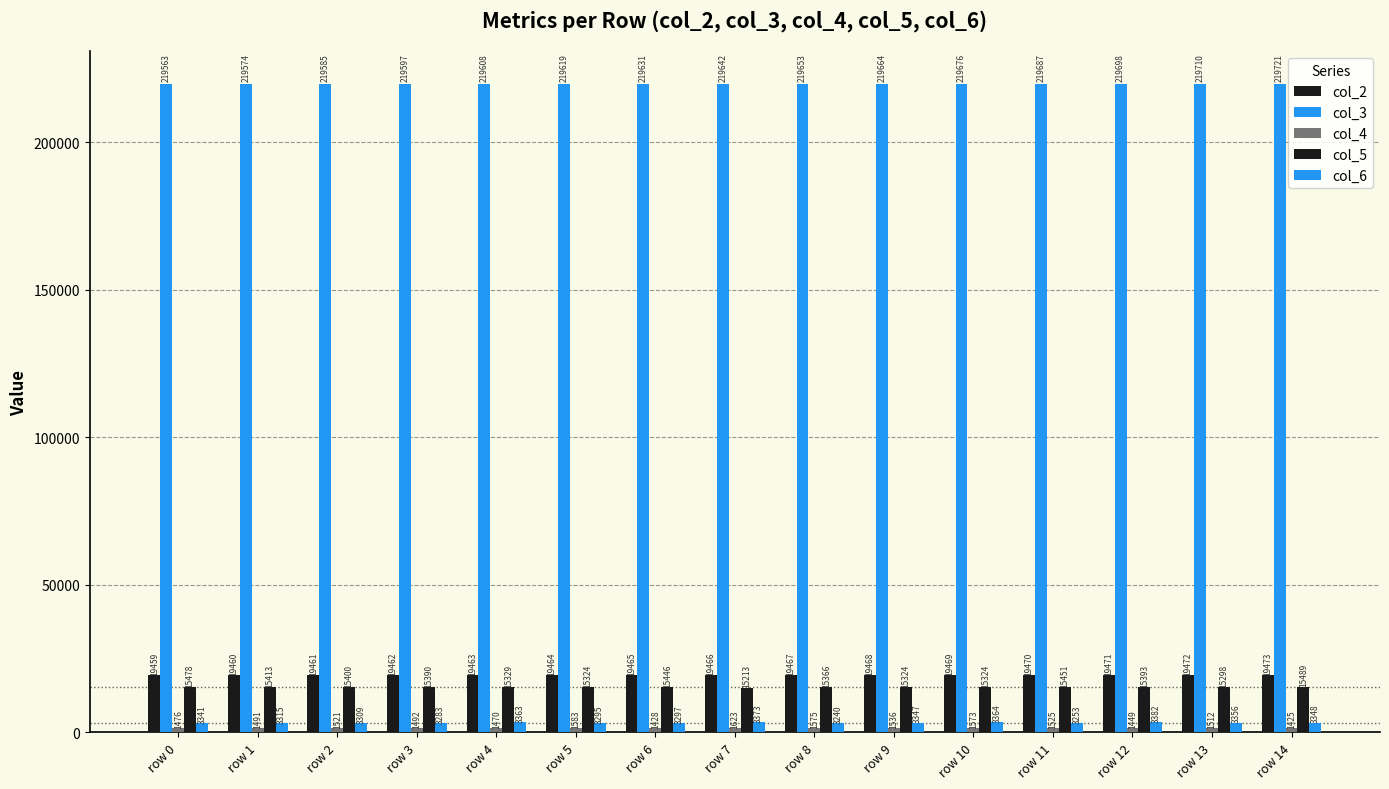

At which label does col_6 reach its peak?

row 12